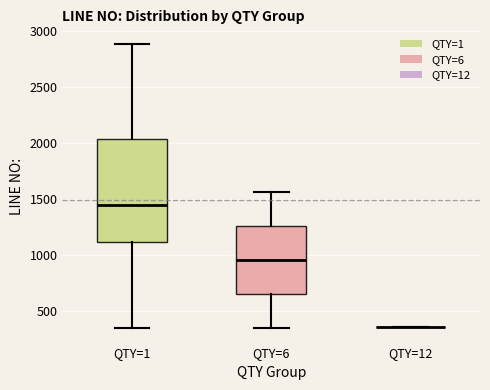

Comparing the boxes themselves (not the whiskers), which one is the tallest?

QTY=1